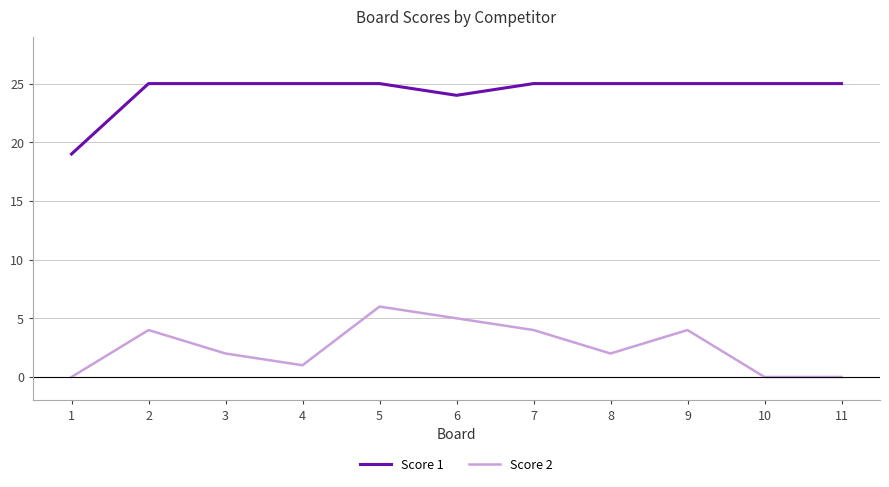

List the series in order of their peak value, highest first.

Score 1, Score 2